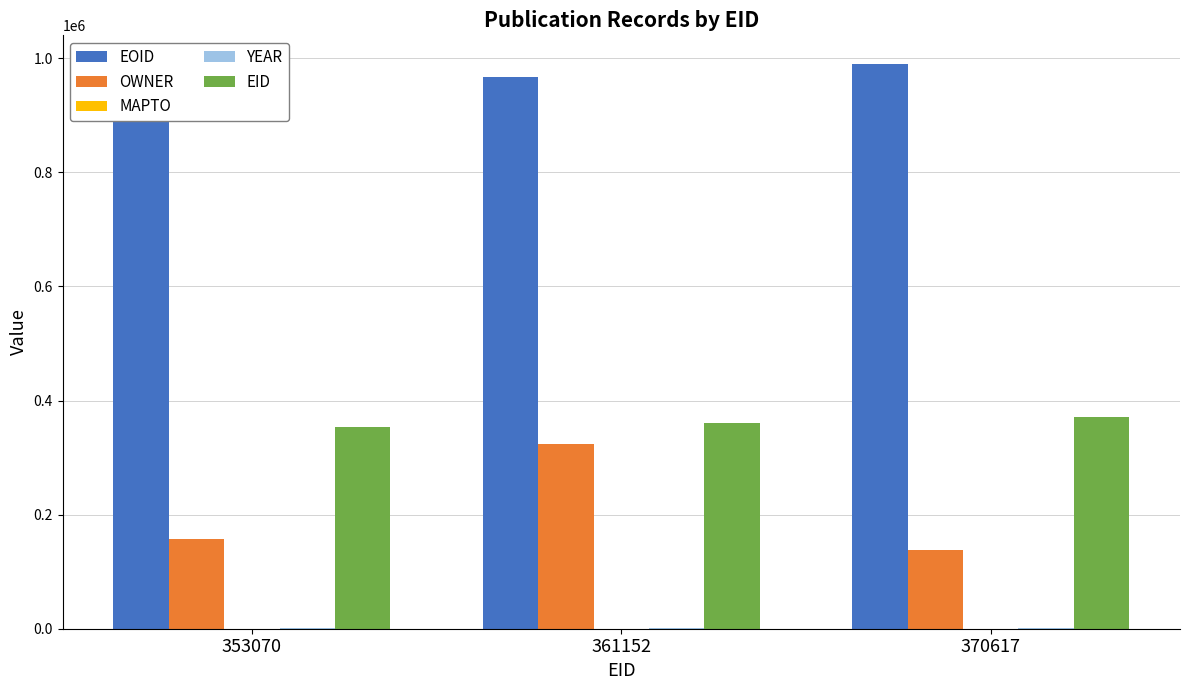

At which category is the sum across all series the highest?

361152